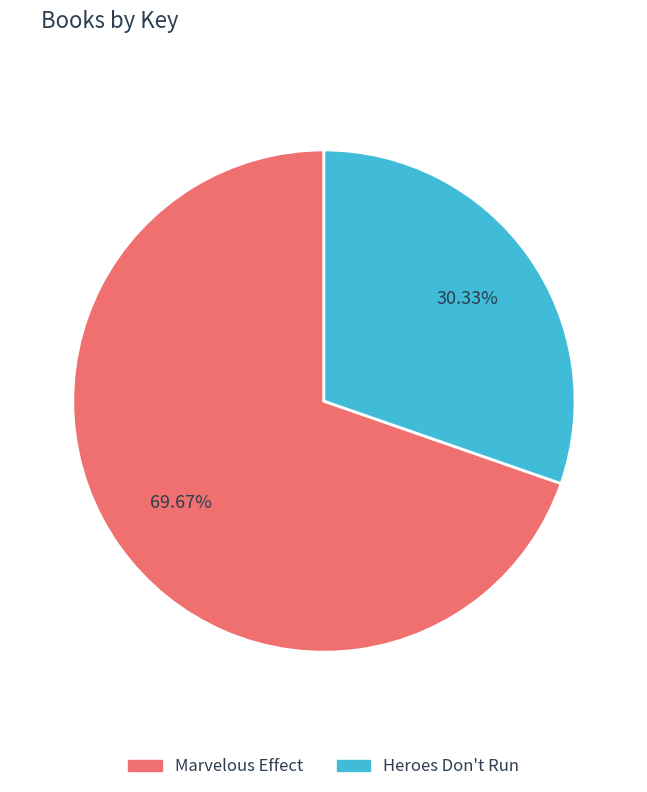

Is it true that Heroes Don't Run is 36% of the pie?

False